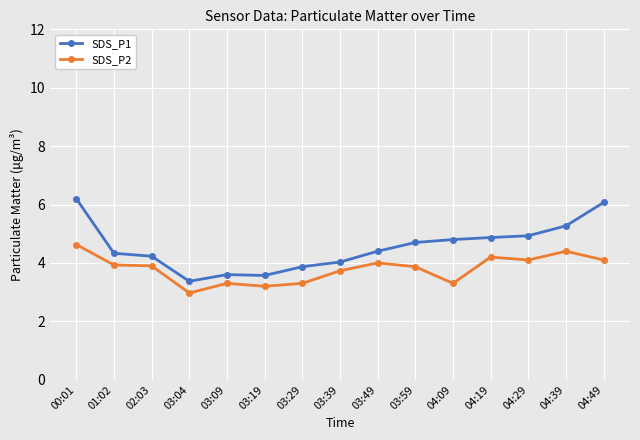

What is the difference between the maximum and second lowest values in the SDS_P2 series?

1.4